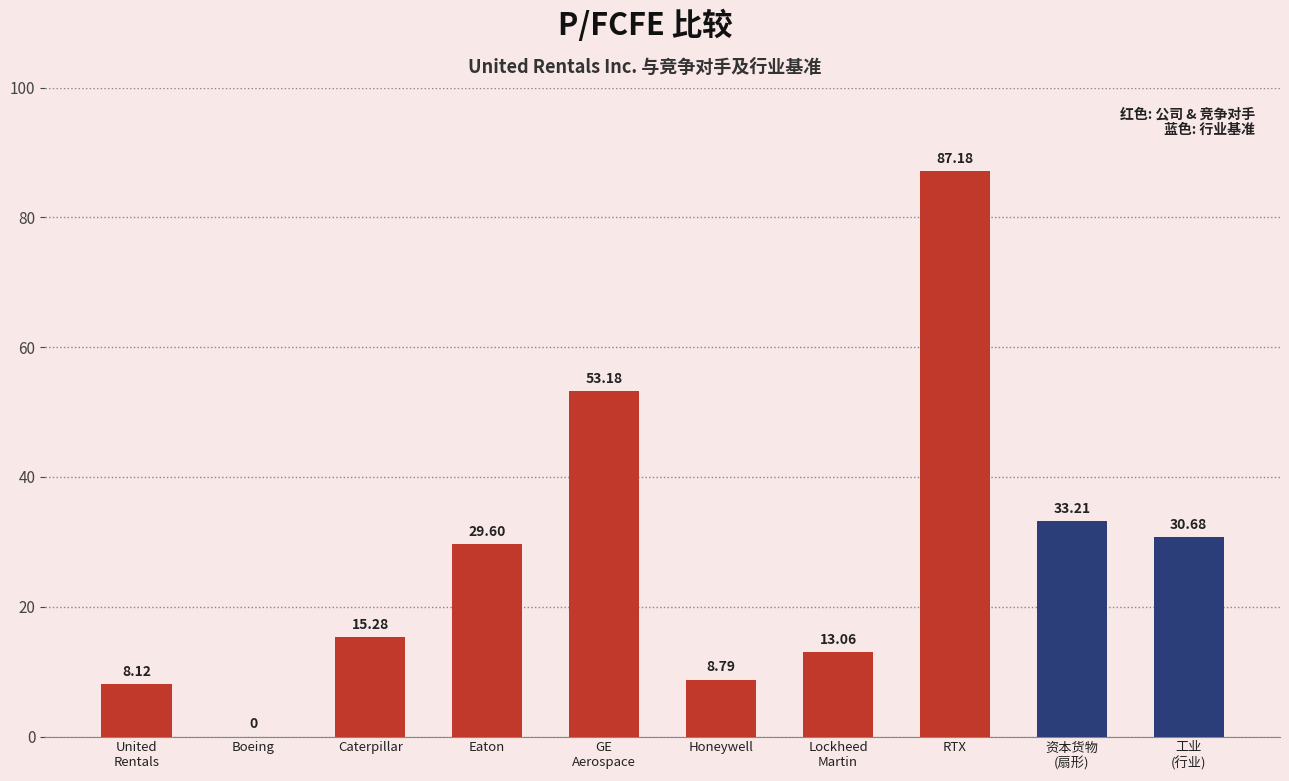

The chart shows a value of 87.2 at RTX. True or false?

True